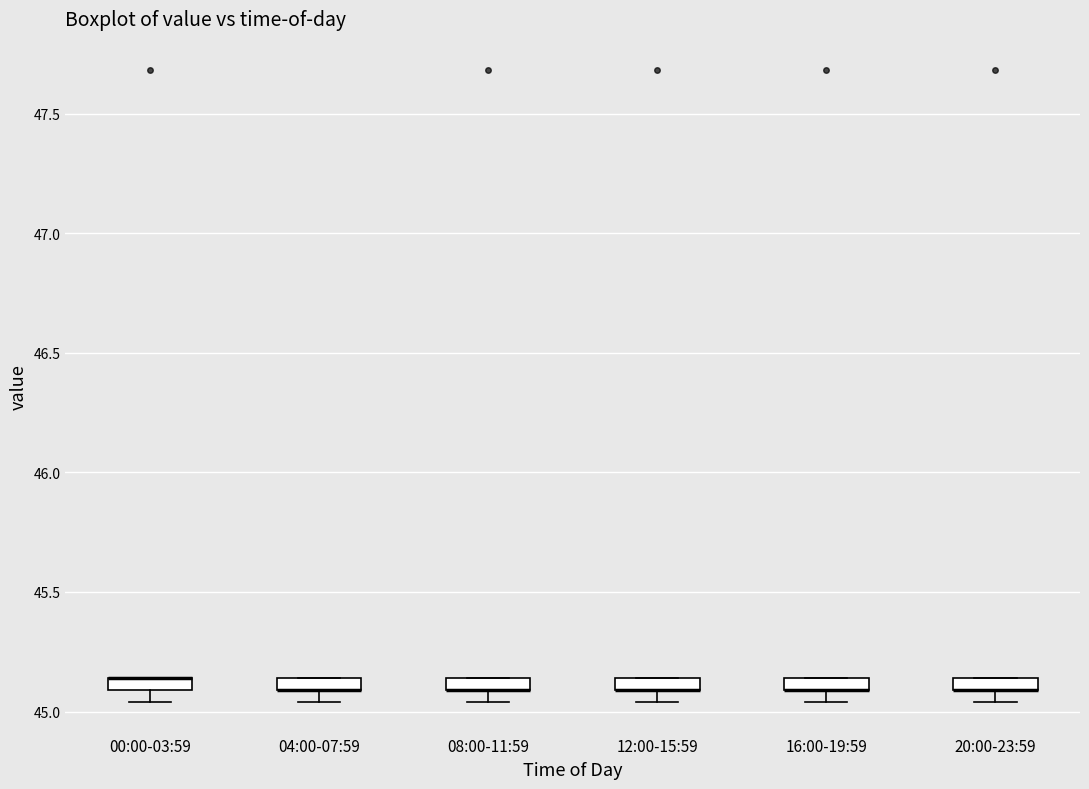

Where is the upper edge of the box for 08:00-11:59 on the y-axis? The values are not printed on the chart, so give them approximately, as read against the axis.

45.15